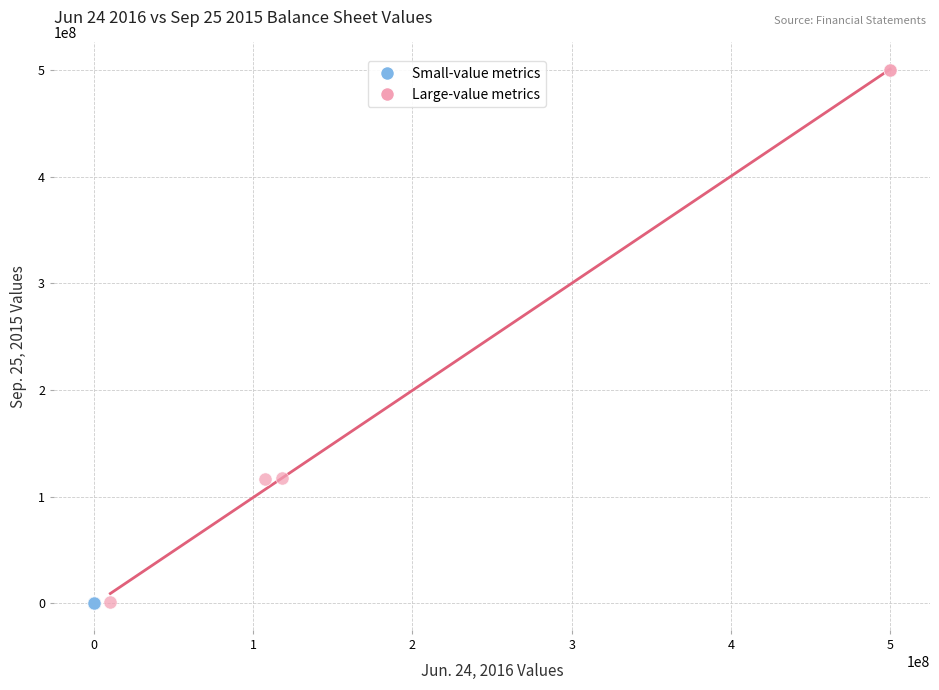

Which series has the largest Y range (max minus min)?

Large-value metrics